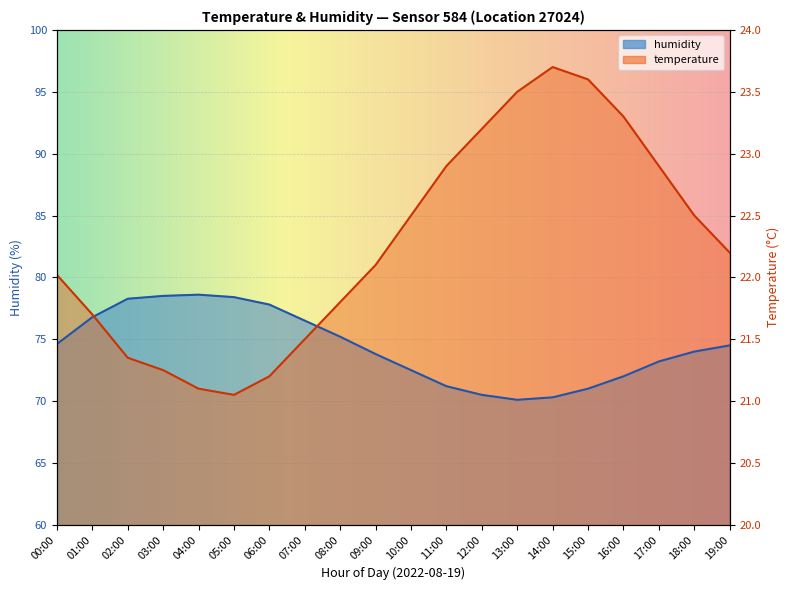

Reading left to right, list all the values displayed in this chart.

temperature: 80.2	77.0	73.5	72.5	71.0	70.5	72.0	75.0	78.0	81.0	85.0	89.0	92.0	95.0	97.0	96.0	93.0	89.0	85.0	82.0
humidity: 74.6	76.8	78.3	78.5	78.6	78.4	77.8	76.5	75.2	73.8	72.5	71.2	70.5	70.1	70.3	71.0	72.0	73.2	74.0	74.5